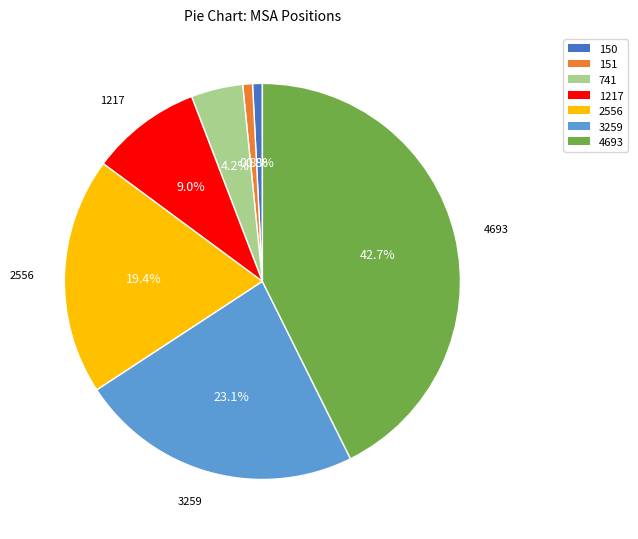

Is it true that 2556 is 19% of the pie?

True